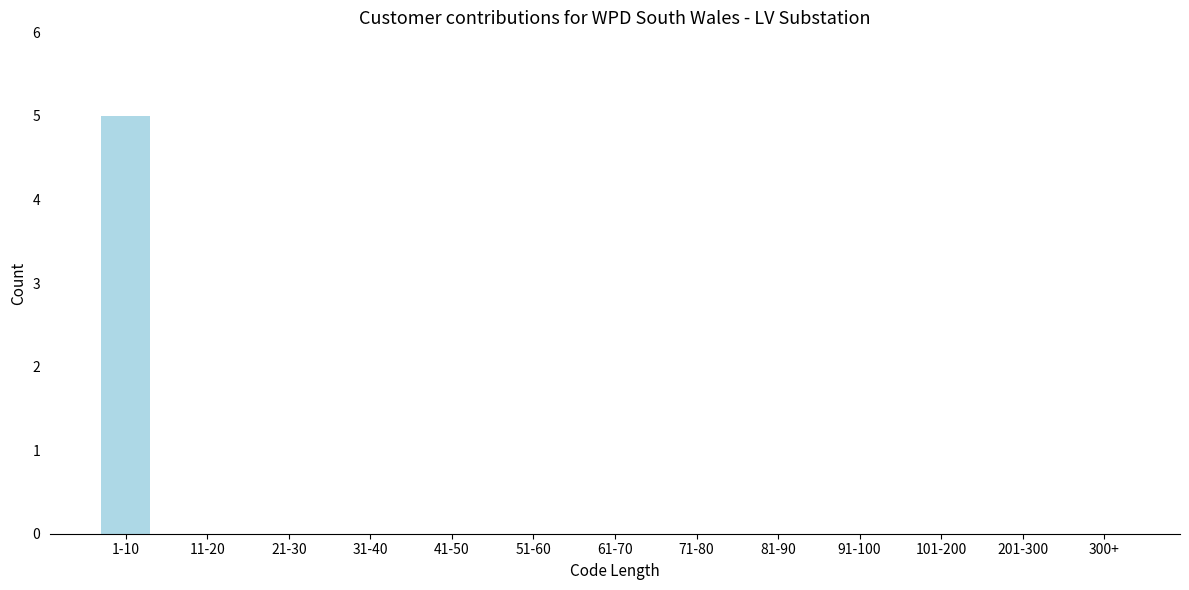

Reading left to right, what are all the values shown in this chart?

1-10=5	11-20=0	21-30=0	31-40=0	41-50=0	51-60=0	61-70=0	71-80=0	81-90=0	91-100=0	101-200=0	201-300=0	300+=0